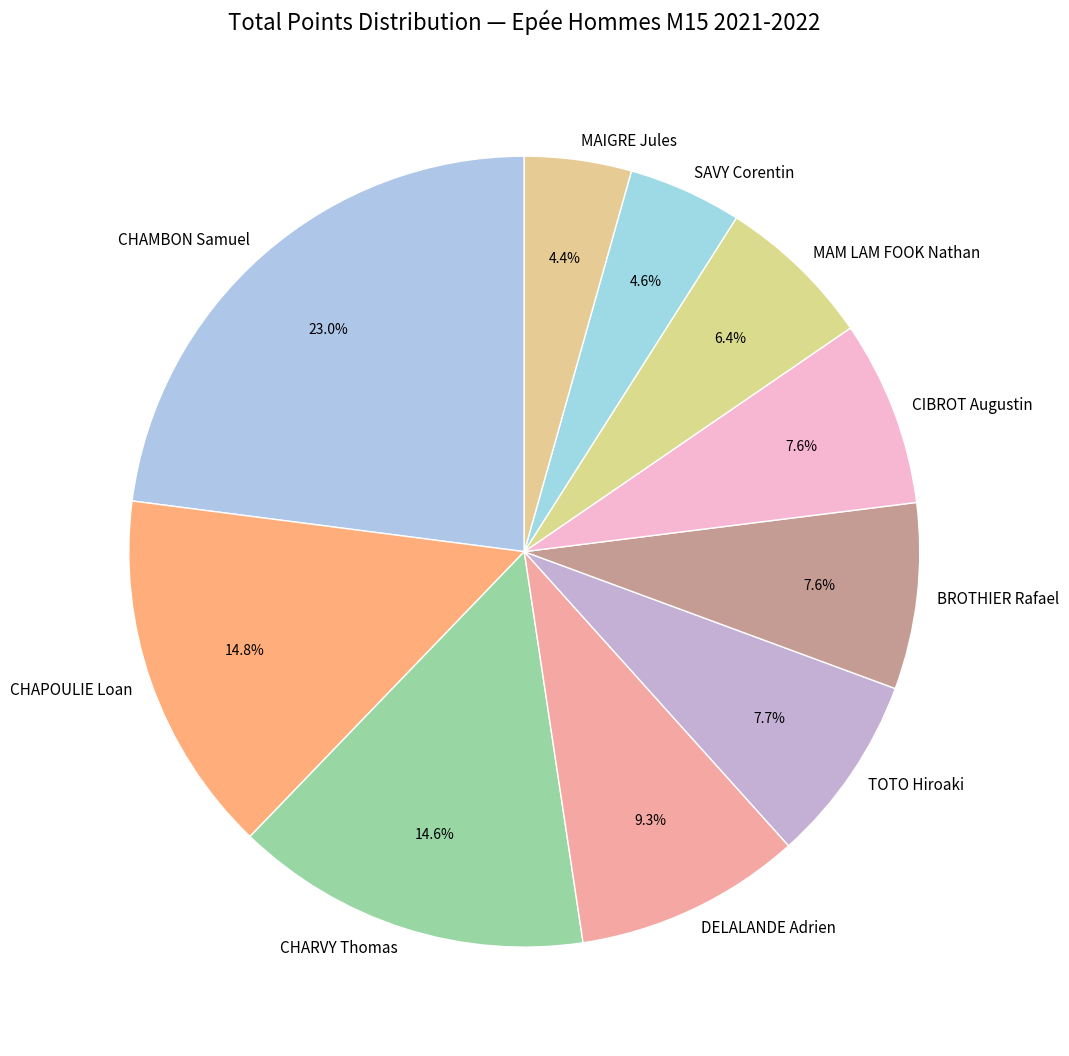

Approximately how many times larger is the value at MAM LAM FOOK Nathan compared to SAVY Corentin?

1.4